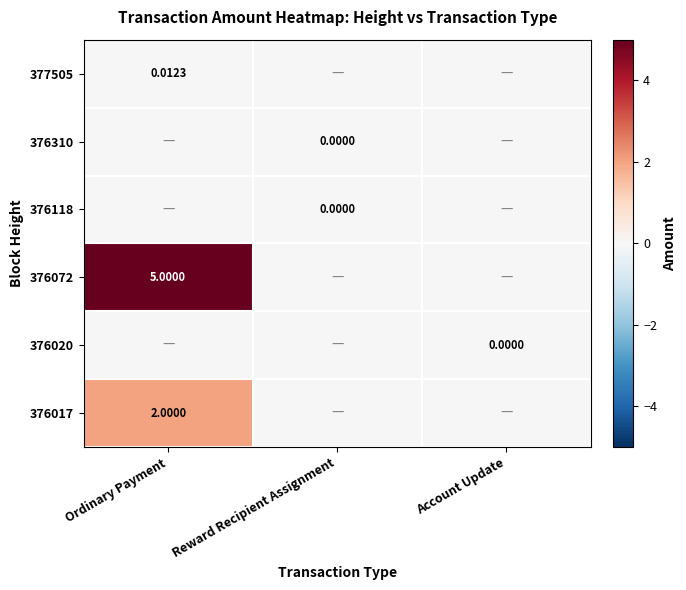

True or false: 376072 has a value of 7.5 at Ordinary Payment.

False